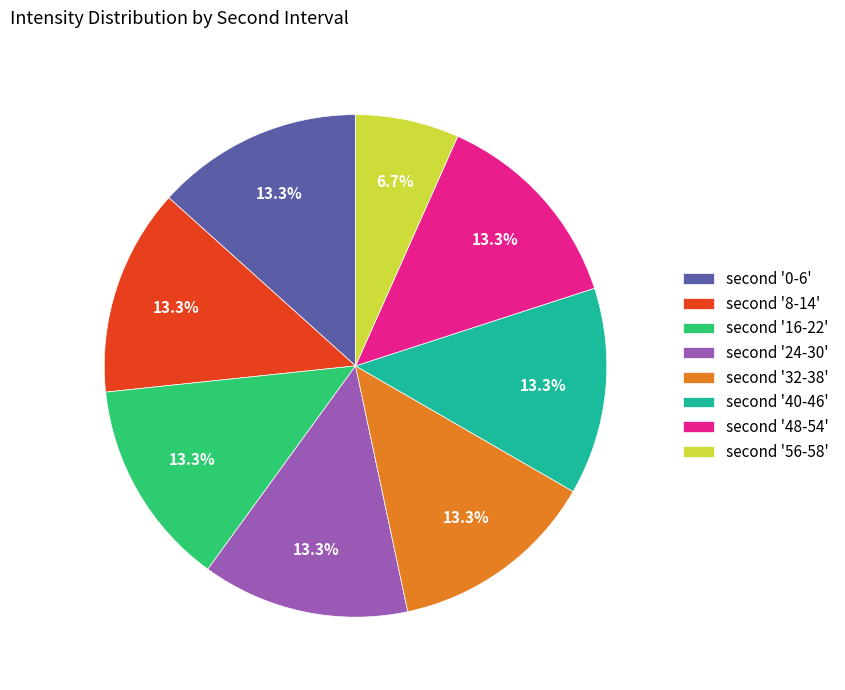

To the nearest percent, what is the difference between the largest and smallest slice percentages?

7%